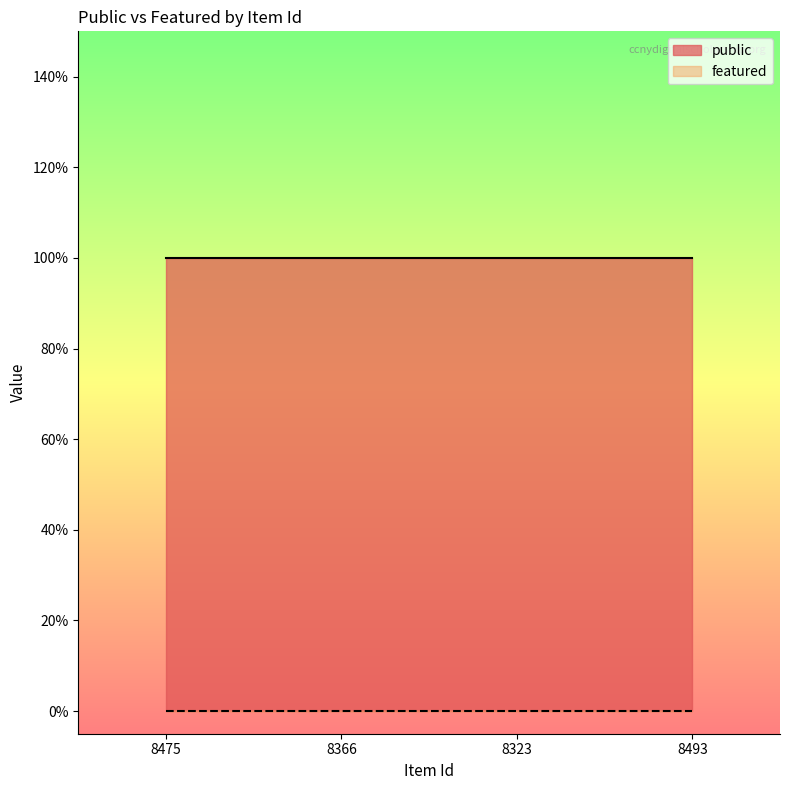

The featured series shows 0 at 8475. True or false?

True